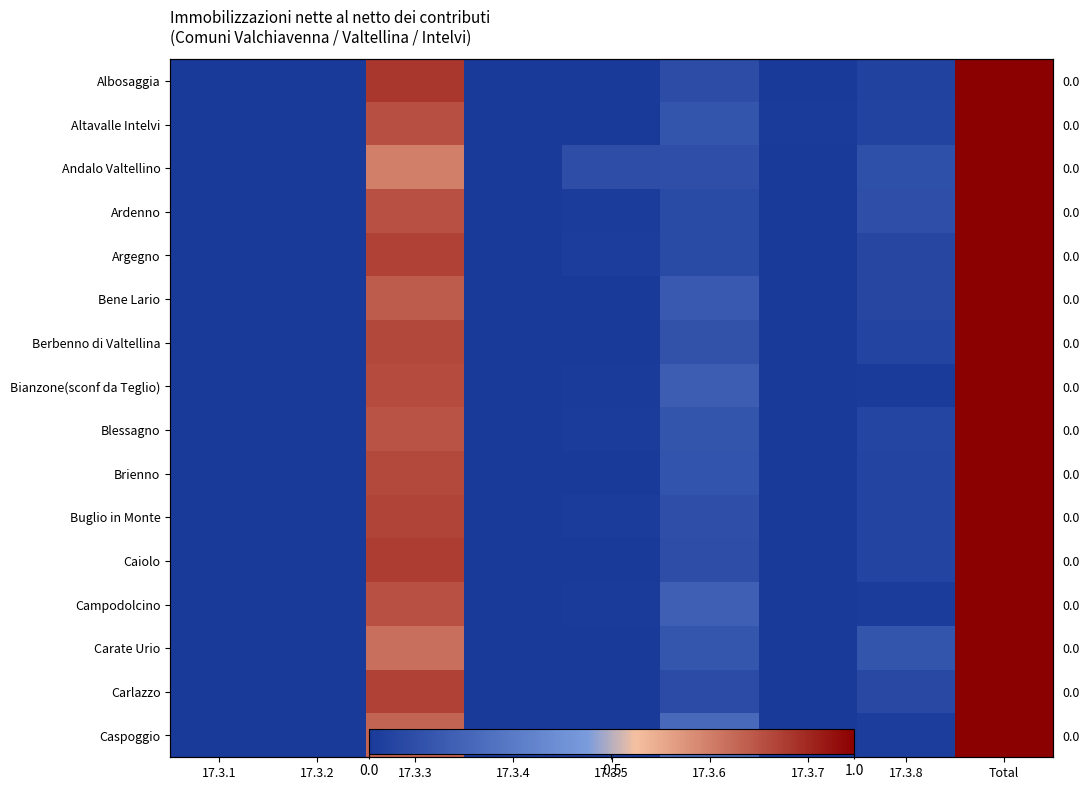

Which category has the highest value in the Andalo Valtellino series?

Total